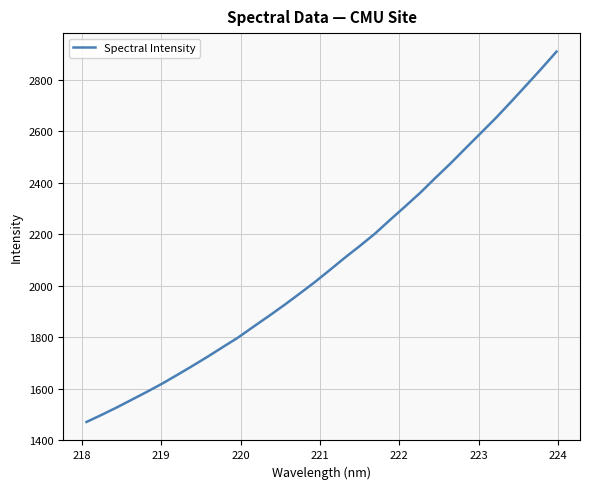

What is the greatest value displayed?

2909.5